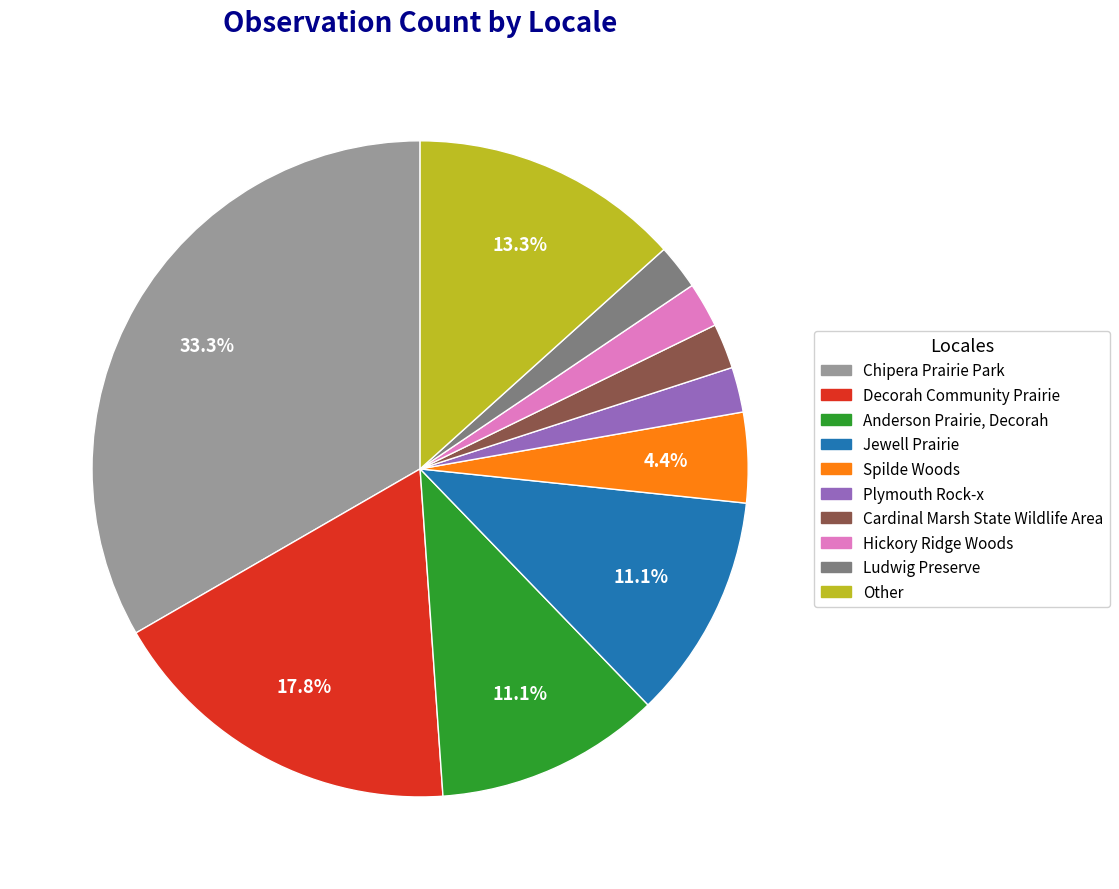

How many slices are in this pie chart?

10